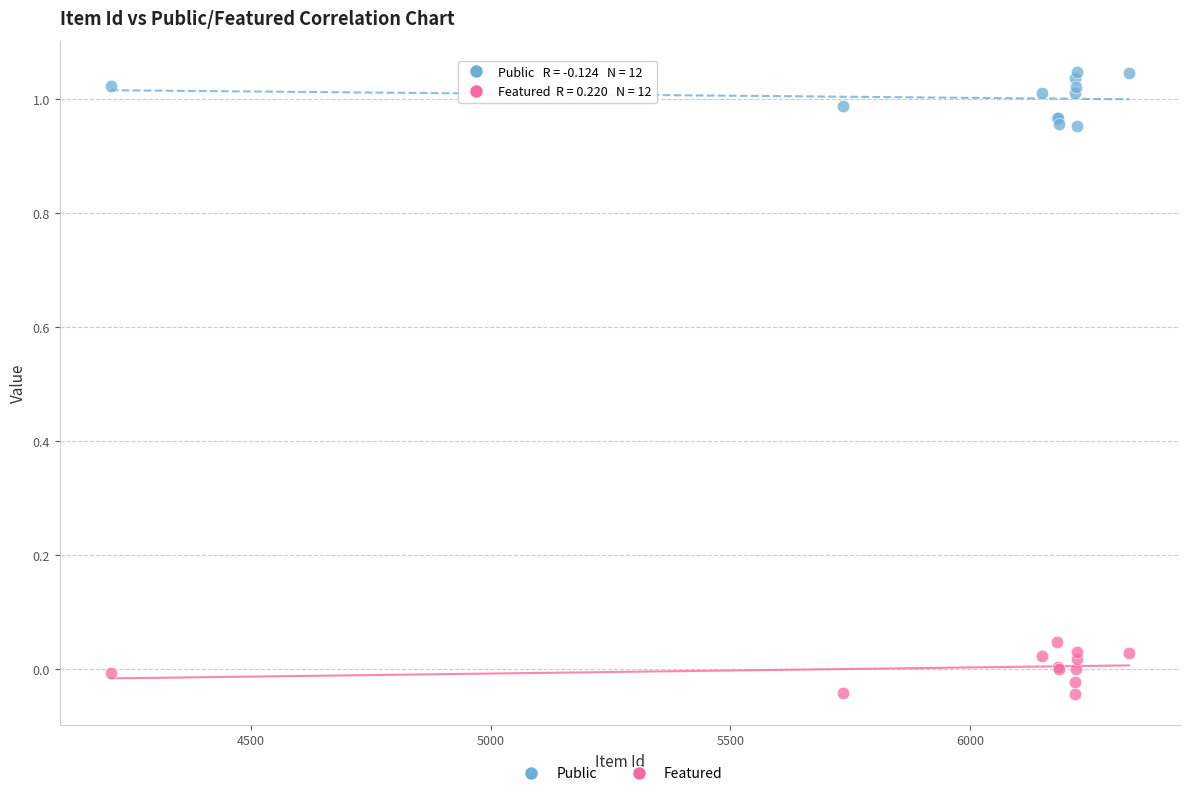

What is the X range (max minus min) for the scatter plot?

2123.0